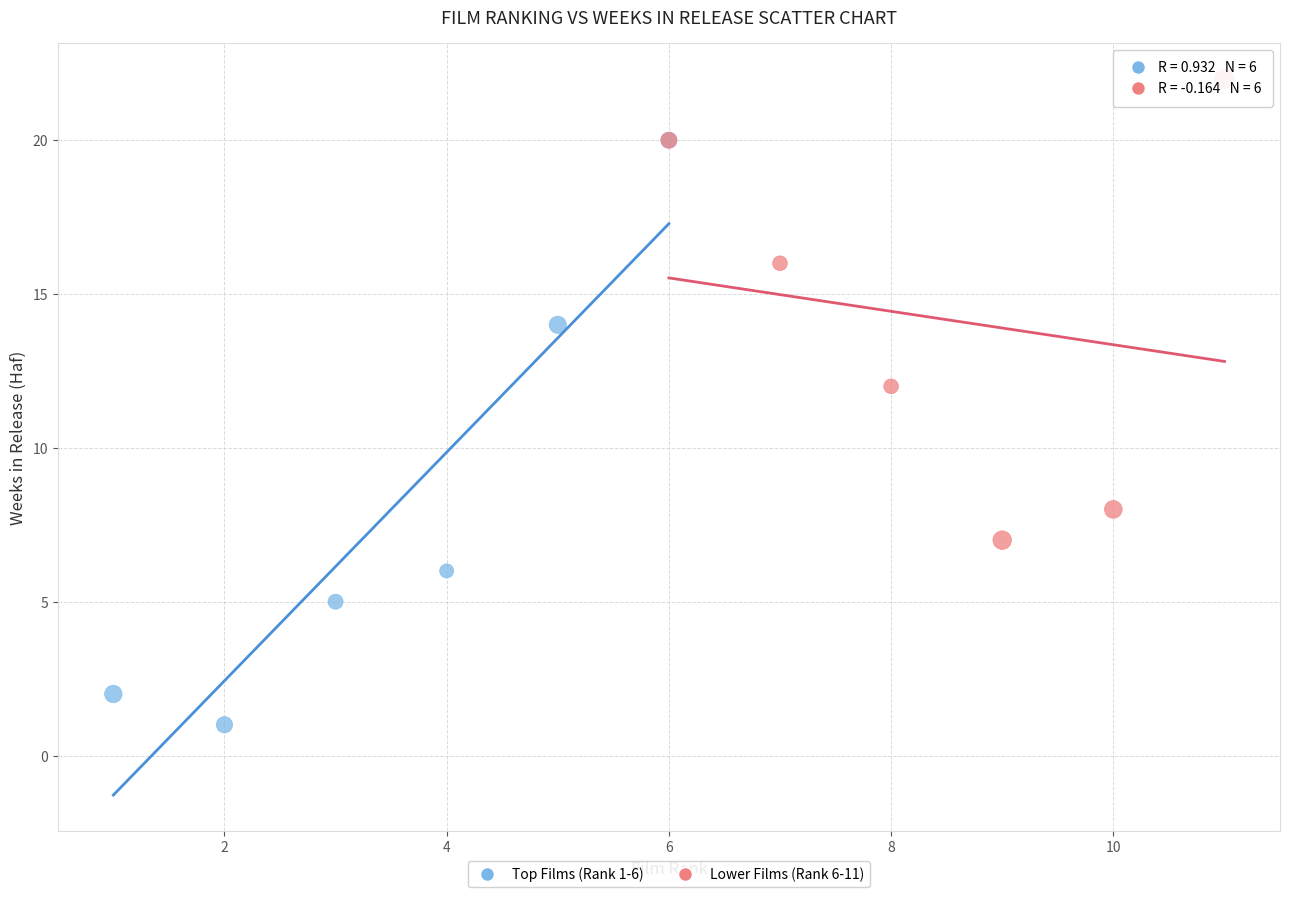

What are all the series names shown in the legend?

Top Films (Rank 1-6), Lower Films (Rank 6-11)